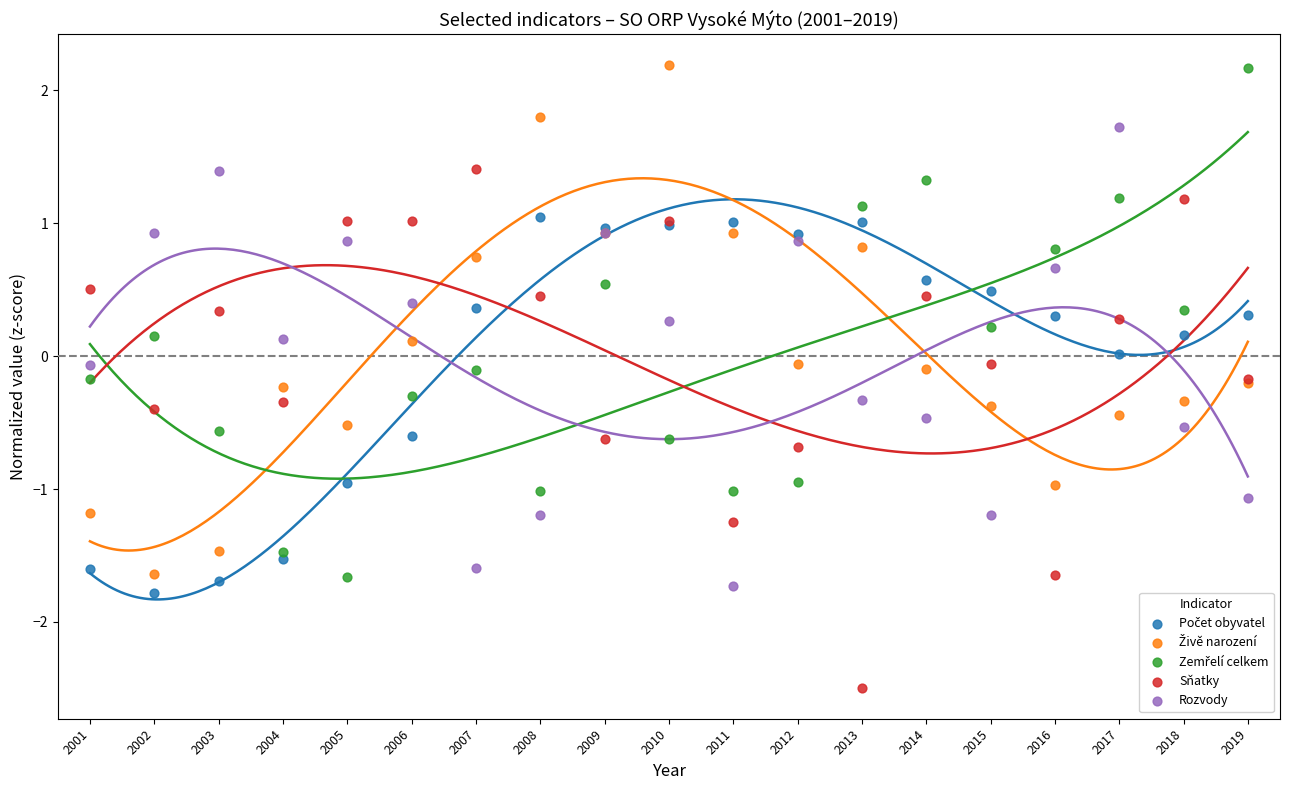

Which series reaches the minimum Y coordinate?

Sňatky